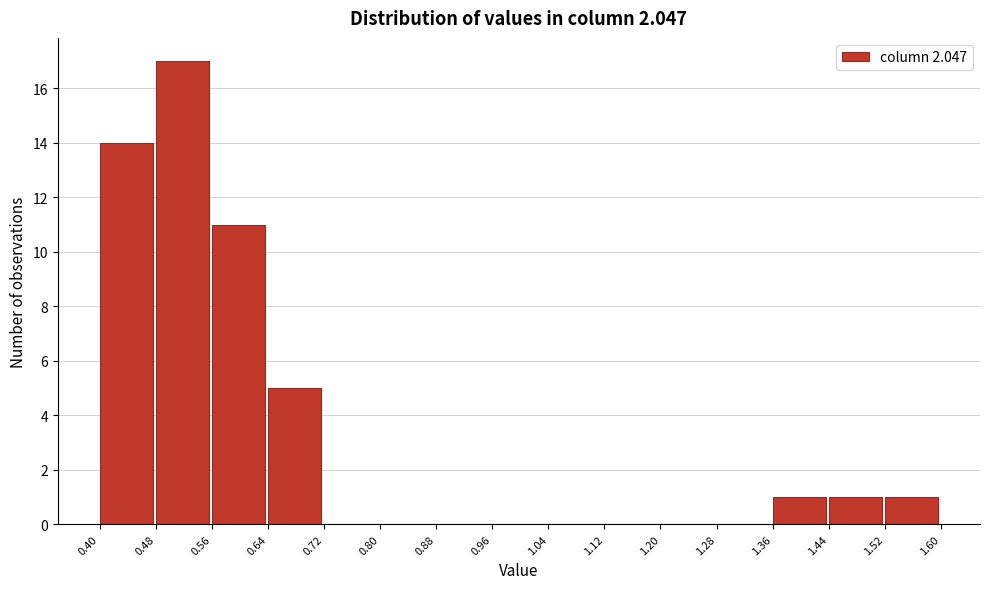

Which range on the x-axis has the tallest bar?

0.48 to 0.56